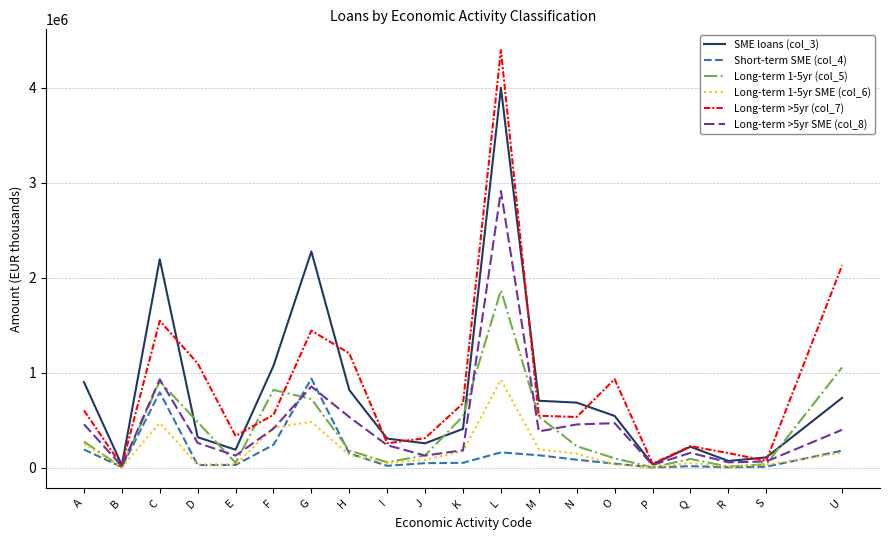

The Long-term >5yr (col_7) series shows 546980 at M. True or false?

True